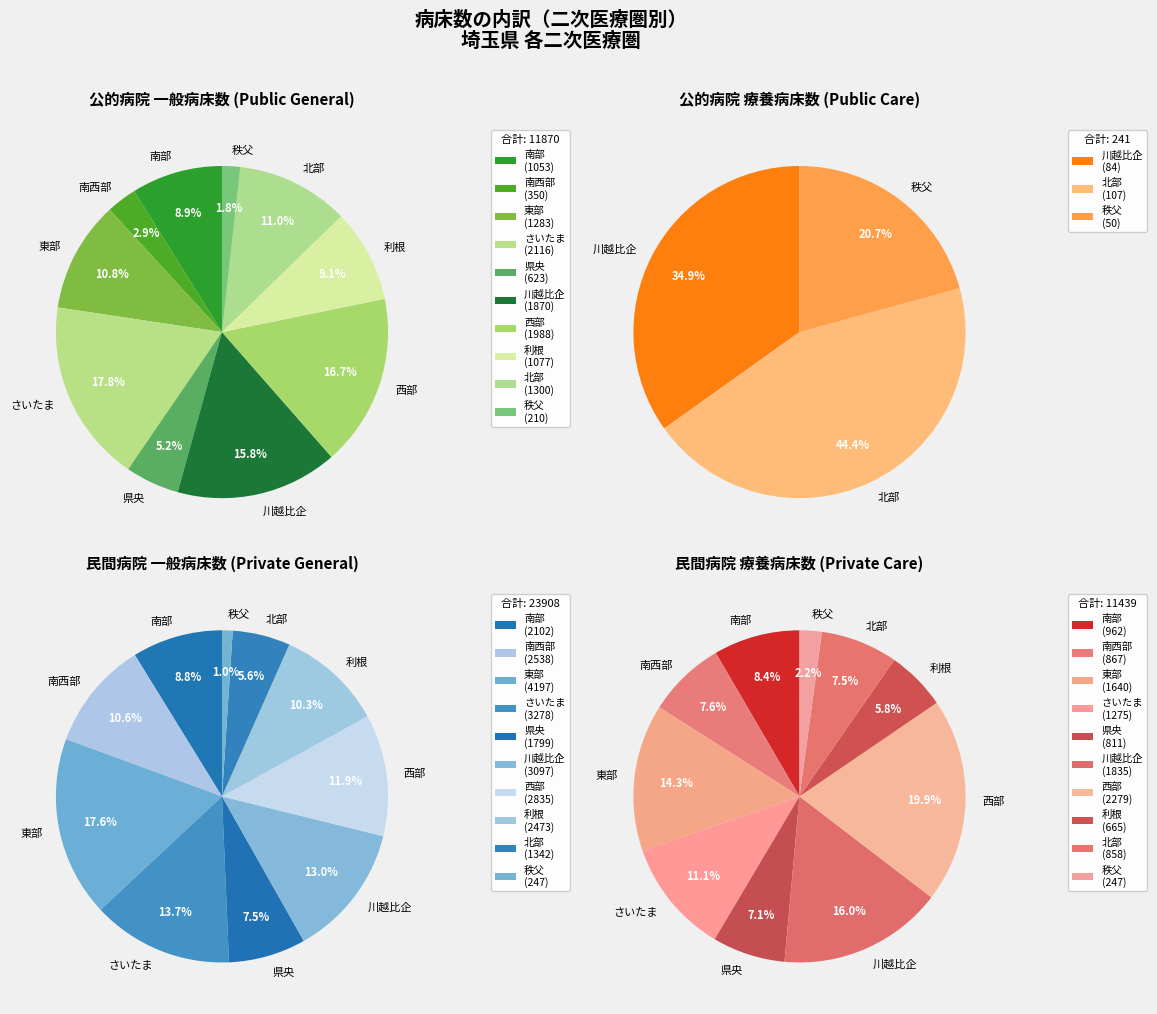

Rank the categories by 民間病院 一般病床数 value from lowest to highest.

秩父, 北部, 県央, 南部, 利根, 南西部, 西部, 川越比企, さいたま, 東部